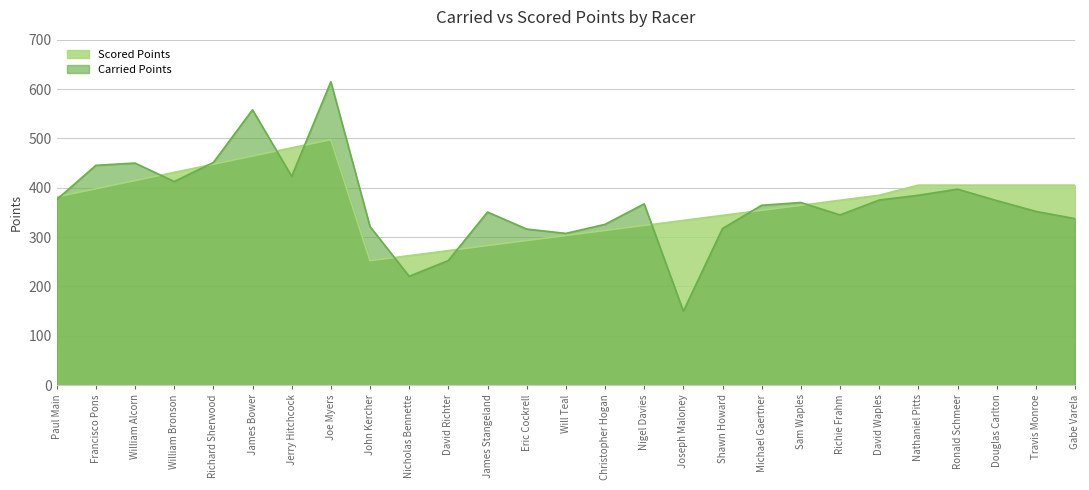

What is the difference between the maximum and second lowest values in the Scored Points series?

234.9